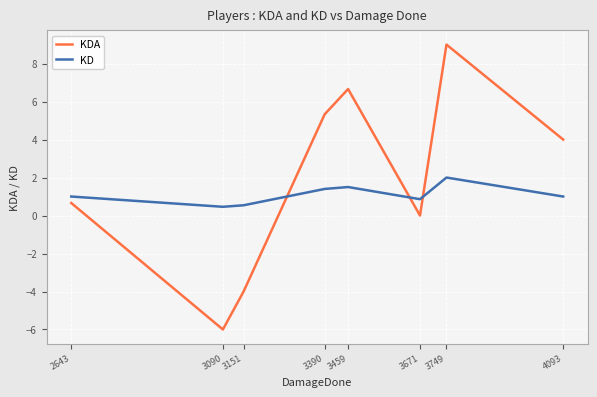

Which series has the widest spread of values?

KDA